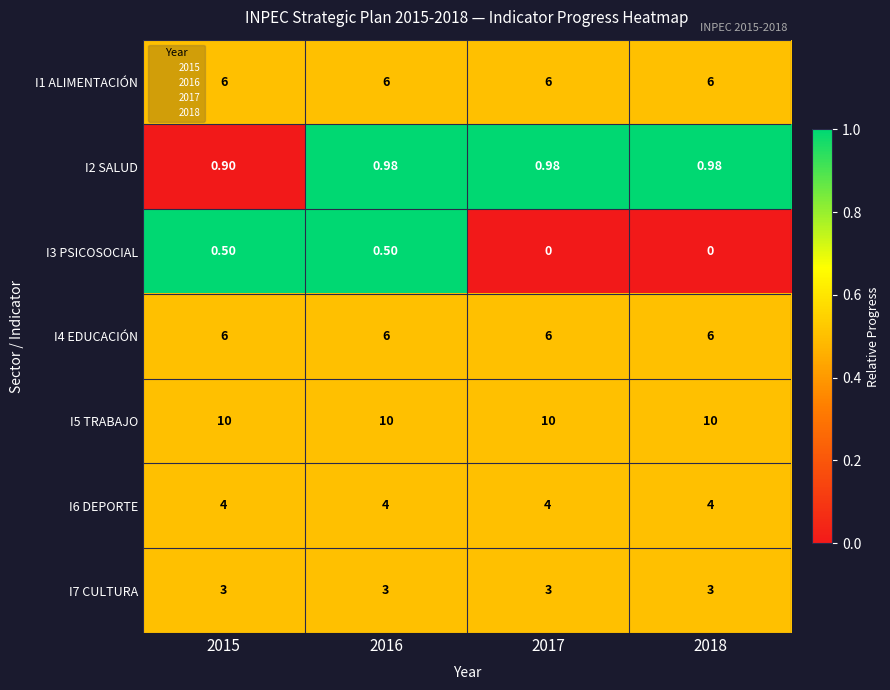

Is the value of I3 PSICOSOCIAL at 2017 greater than the value of I2 SALUD at 2018?

No